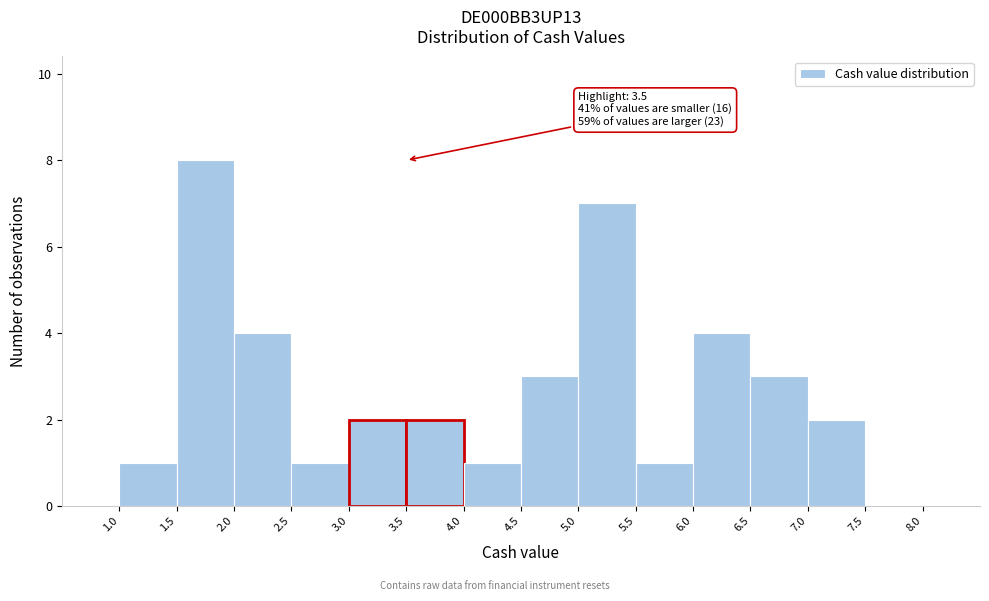

Which range on the x-axis has the tallest bar?

1.5 to 2.0